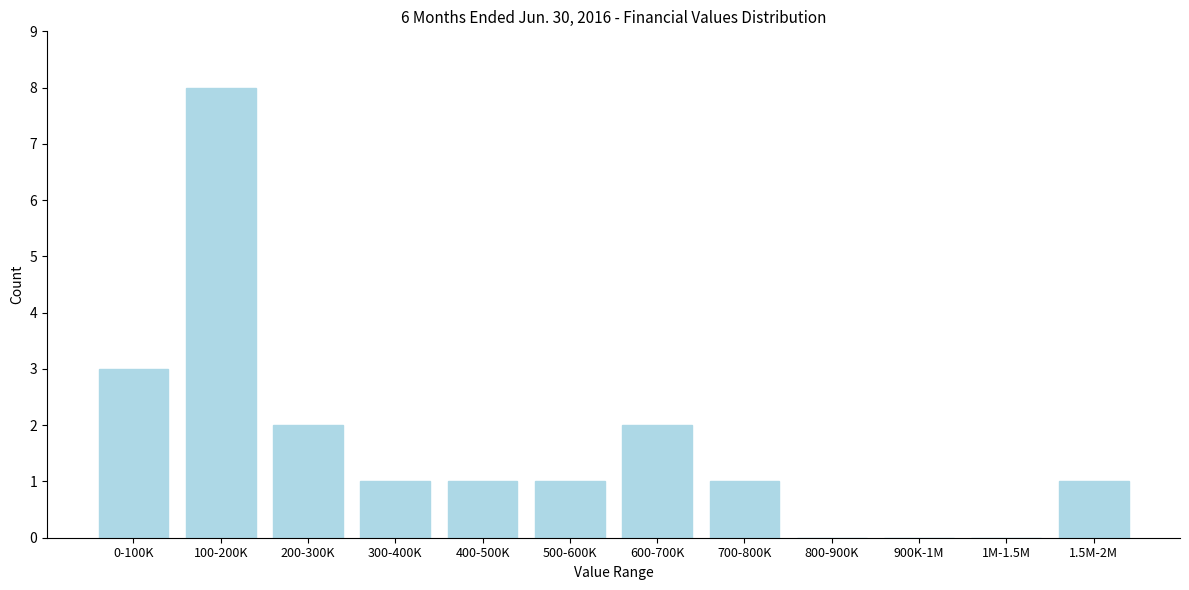

Reading left to right, transcribe all the data shown in this chart.

0-100K=3	100-200K=8	200-300K=2	300-400K=1	400-500K=1	500-600K=1	600-700K=2	700-800K=1	800-900K=0	900K-1M=0	1M-1.5M=0	1.5M-2M=1